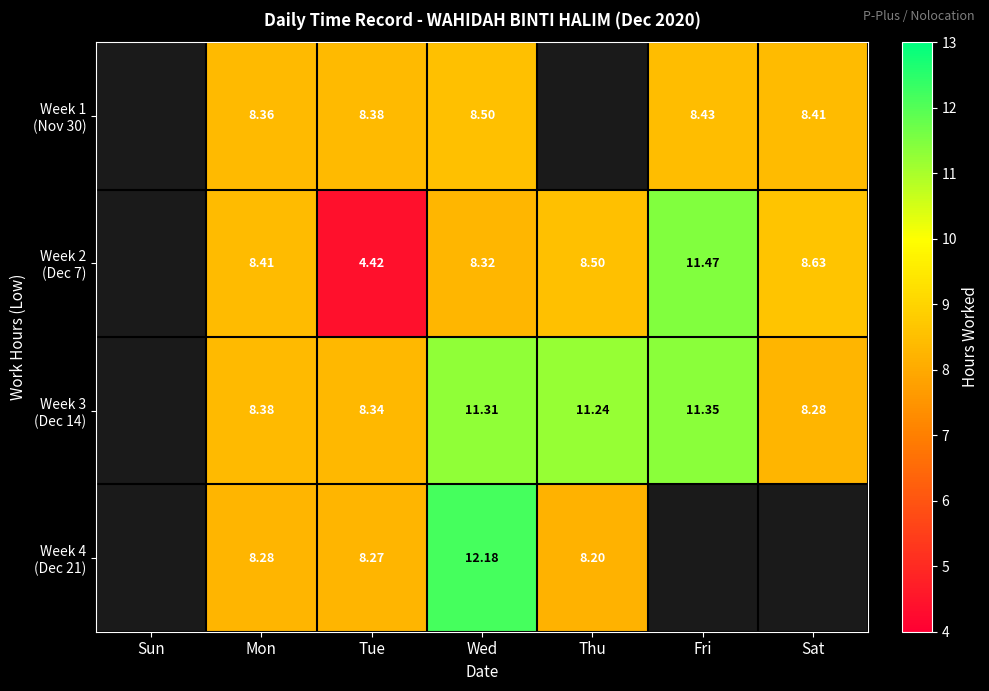

At which label does Week 4 (Dec 21) first exceed 8?

Mon